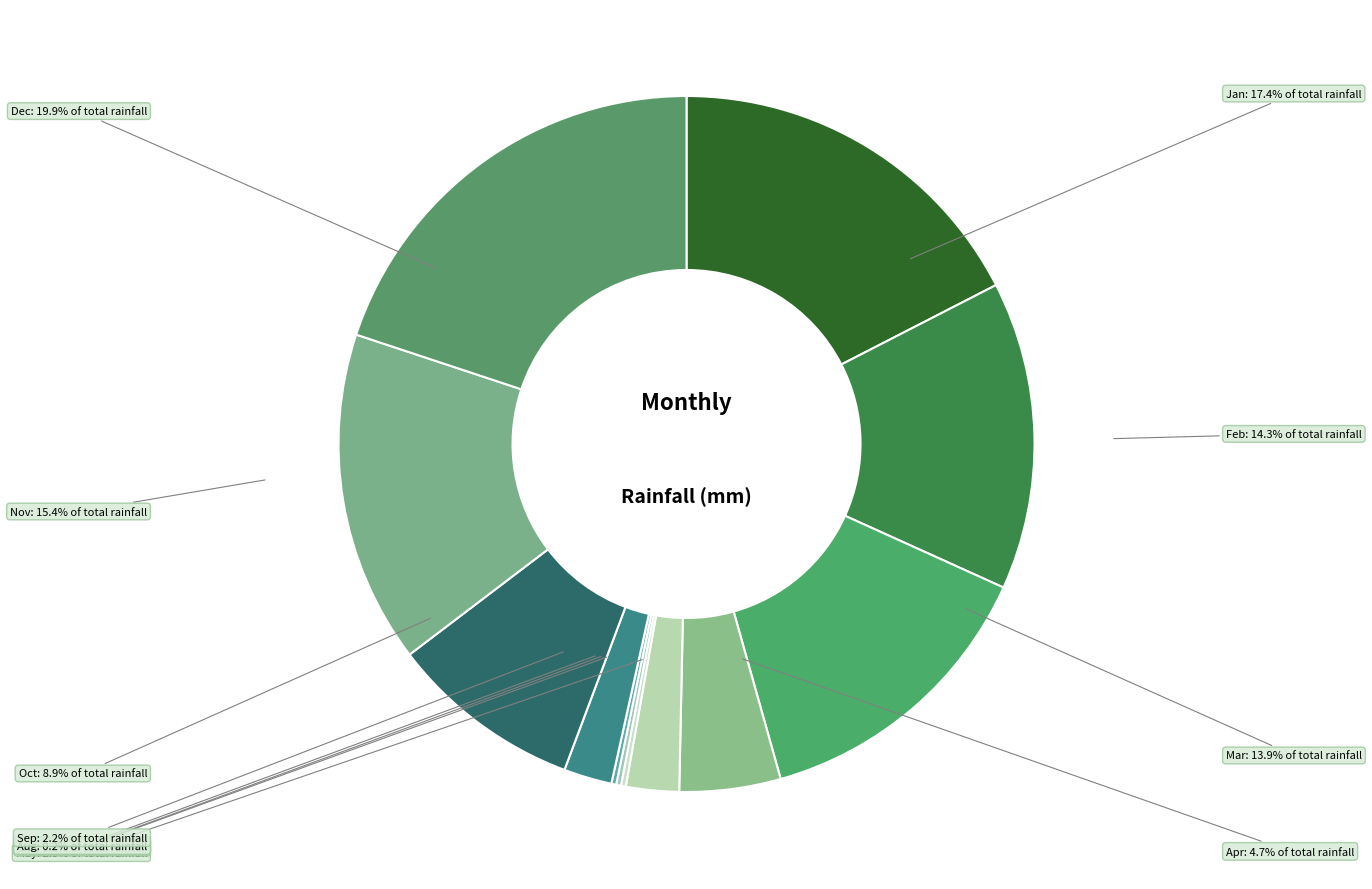

Count the number of slices in the pie.

12